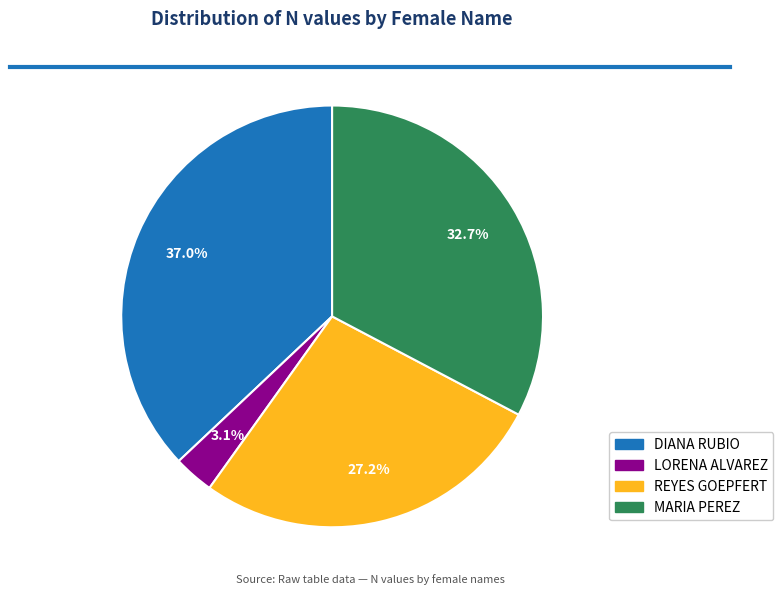

Is it true that DIANA RUBIO is 37% of the pie?

True